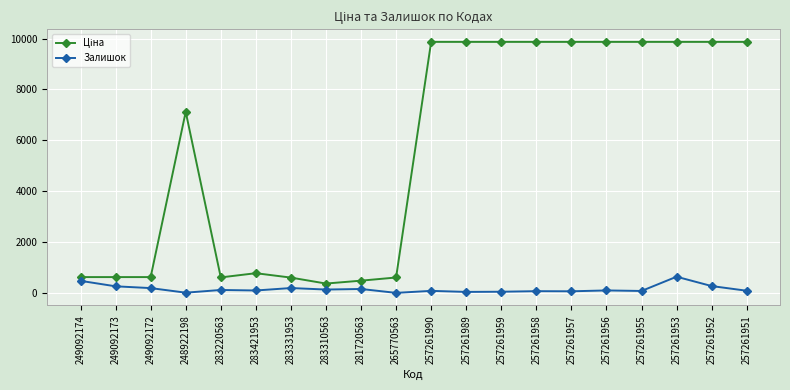

What is the average value of the Залишок series?

154.9